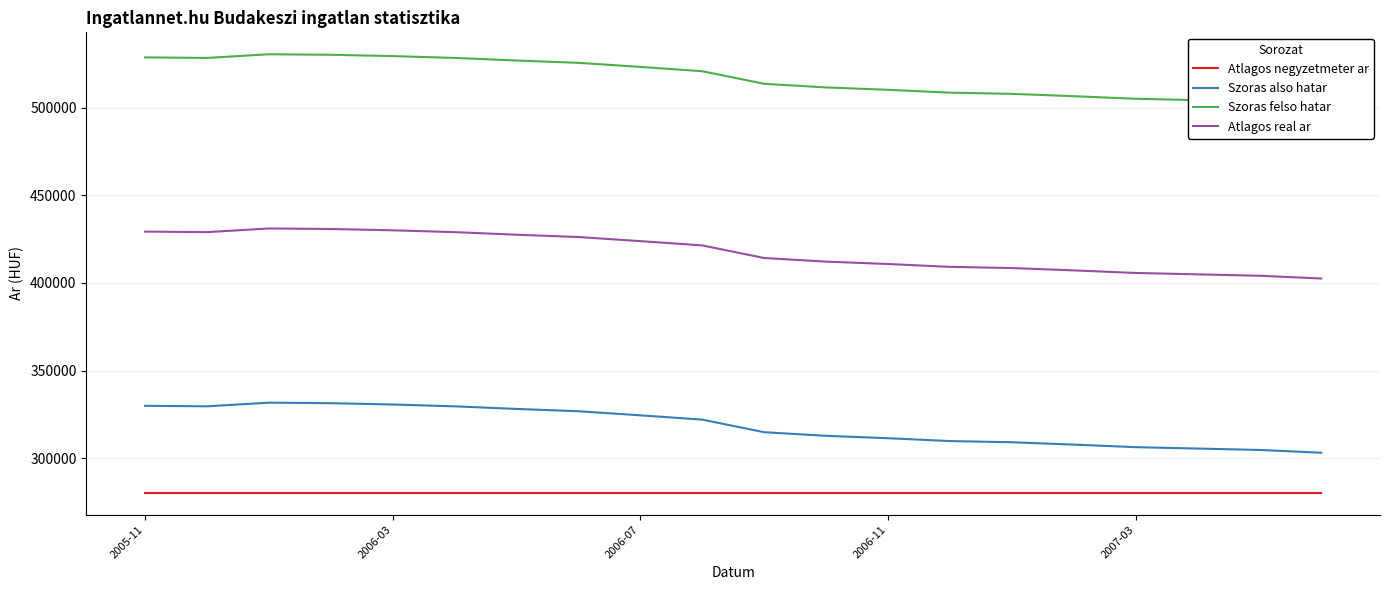

True or false: Atlagos negyzetmeter ar and Szoras also hatar intersect in this chart.

False